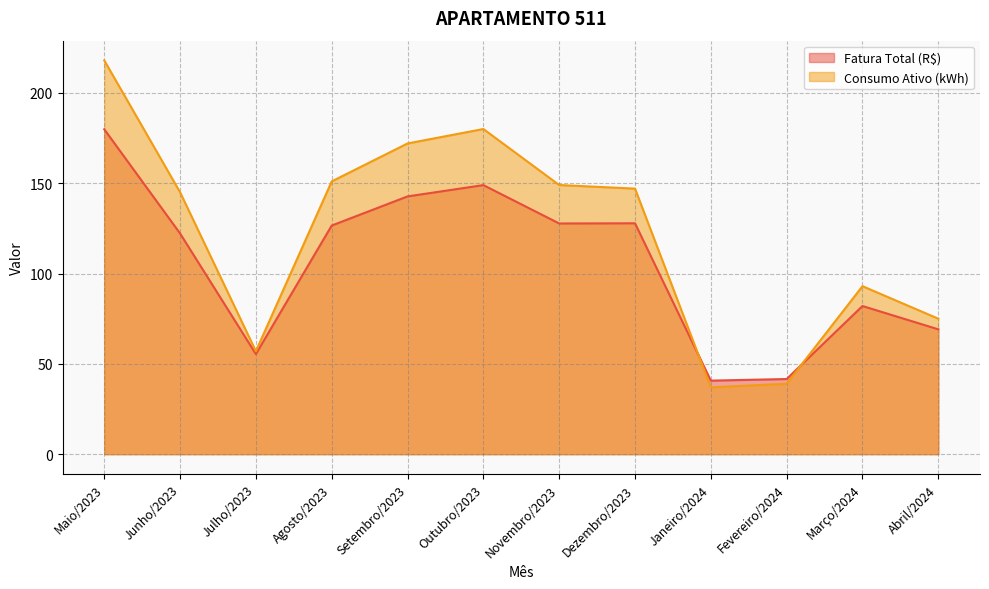

What is the label of the 4th point from the right?

Janeiro/2024